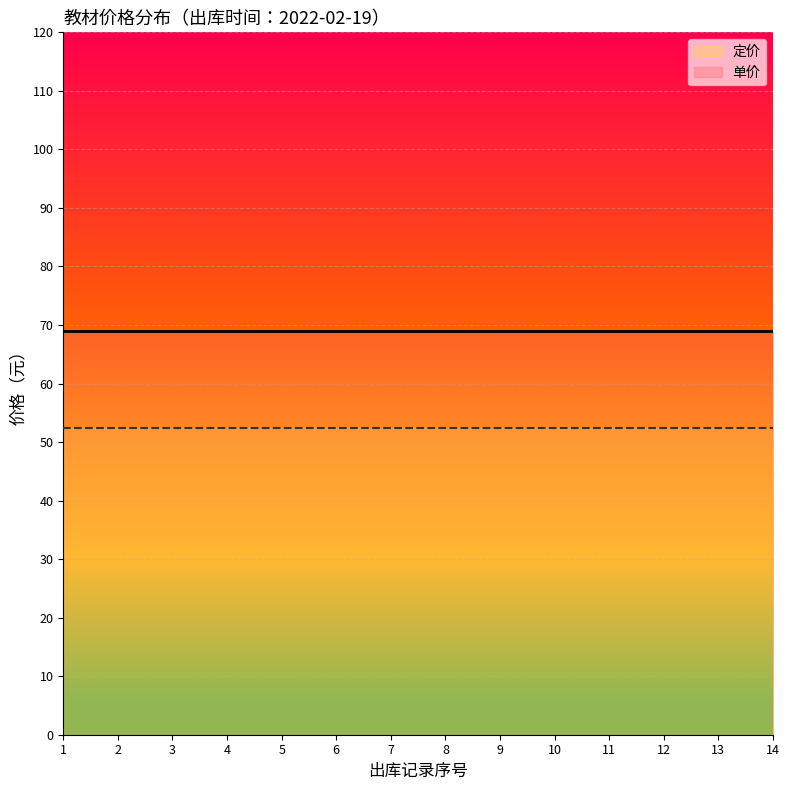

Is the value of 定价 at 2022-02-19_9 greater than the value of 单价 at 2022-02-19_1?

No